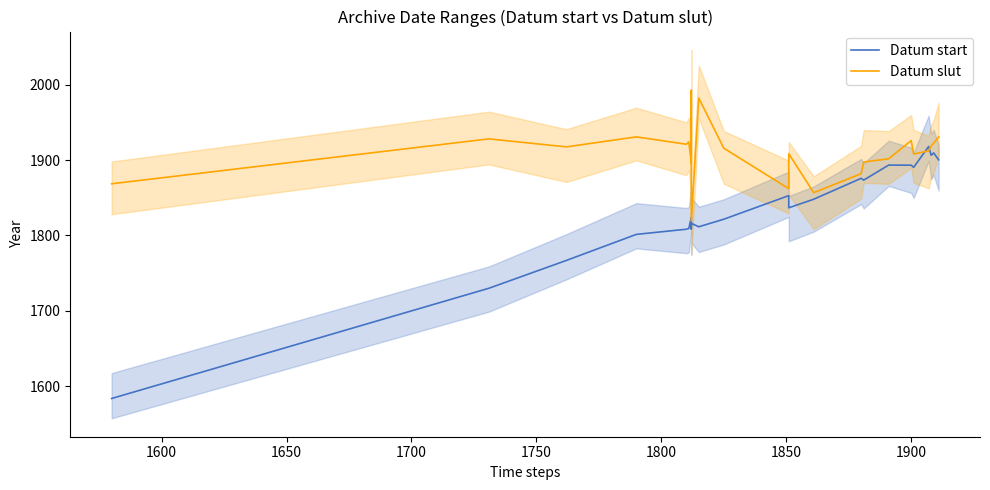

Is the value of Datum start at 1550 greater than the value of Datum slut at 19?

No